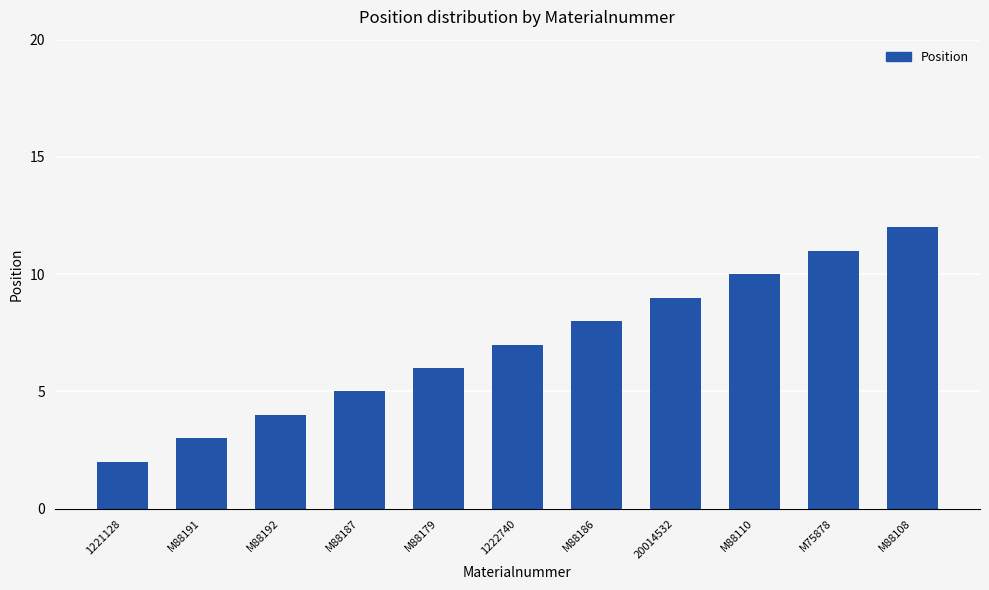

What value does the data have at M88108, to the nearest 10?

10